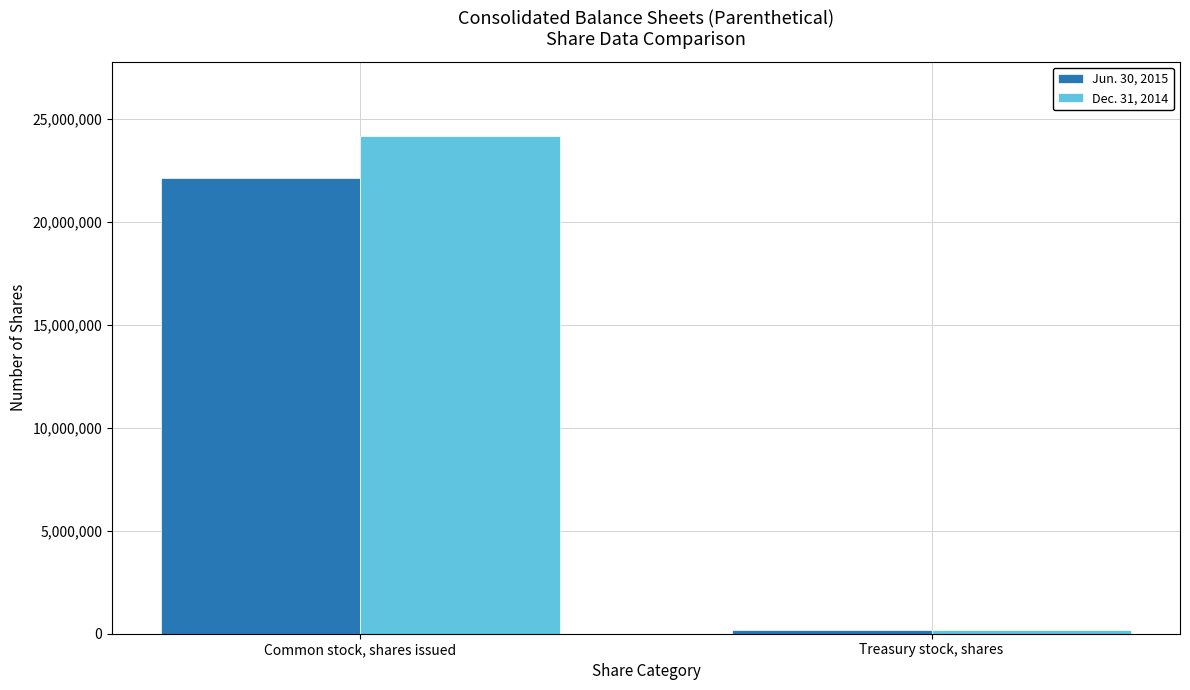

What is the difference between the maximum and minimum values in the Dec. 31, 2014 series?

23972694